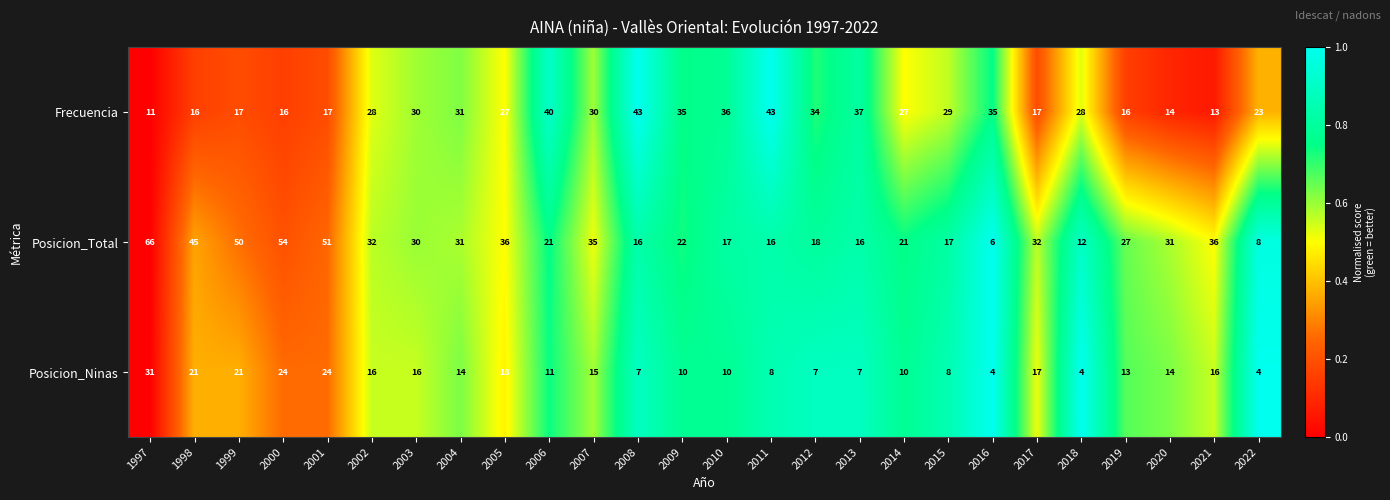

Which series has the largest range (max minus min)?

Posicion_Total